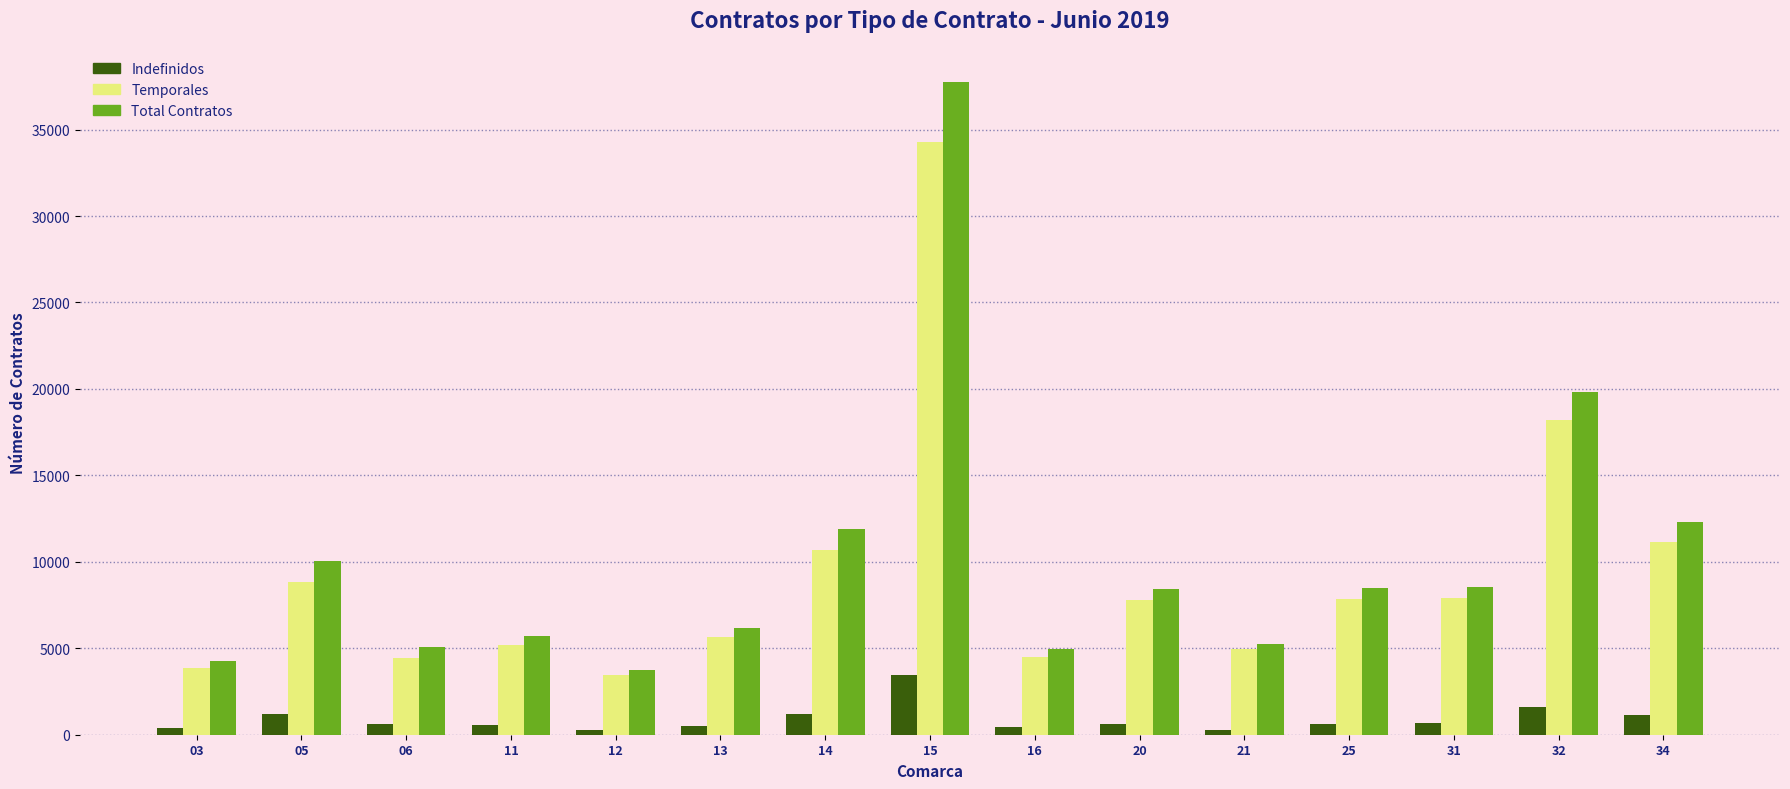

True or false: Temporales has a value of 7817 at 20.

True